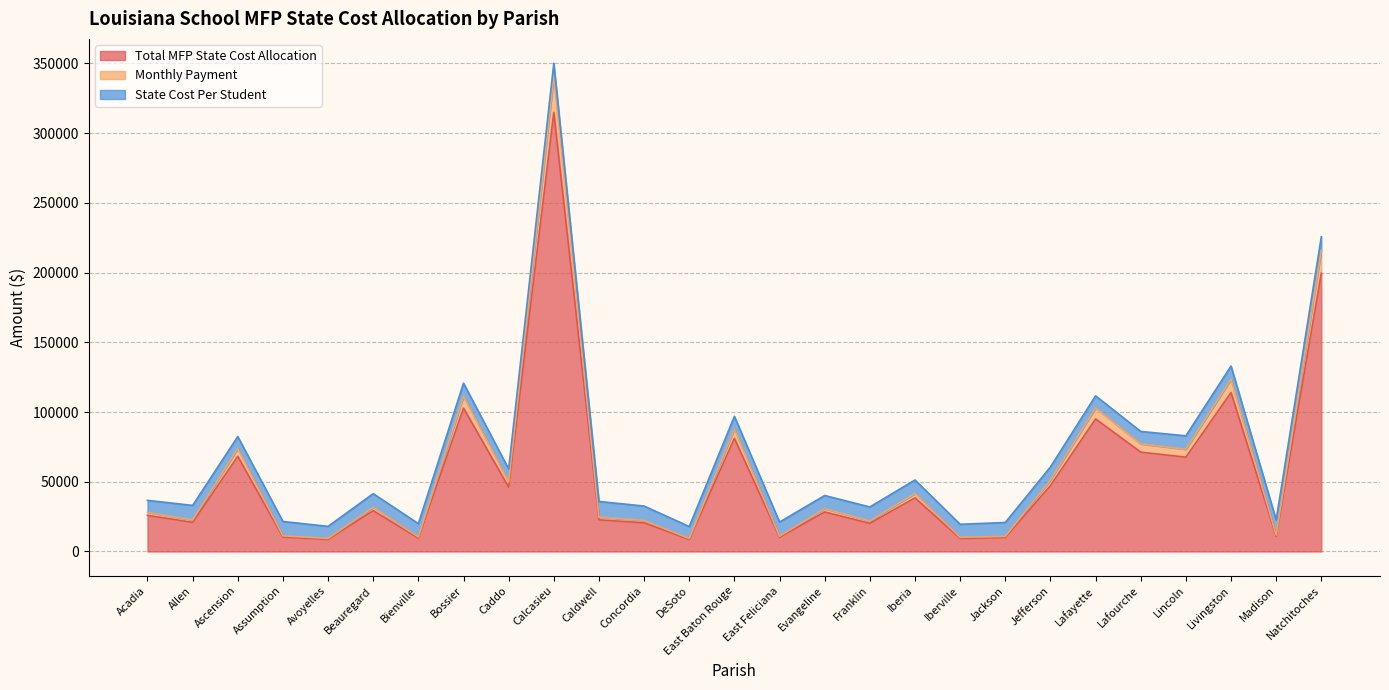

Which has a higher value, Lafayette or Caldwell?

Lafayette